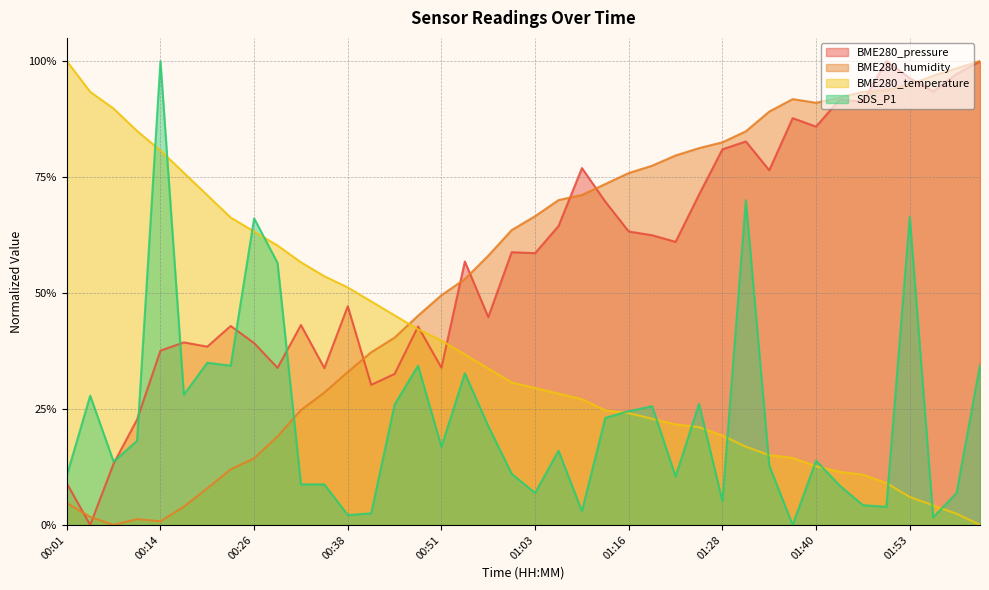

How many positive values does the BME280_pressure series have?

39